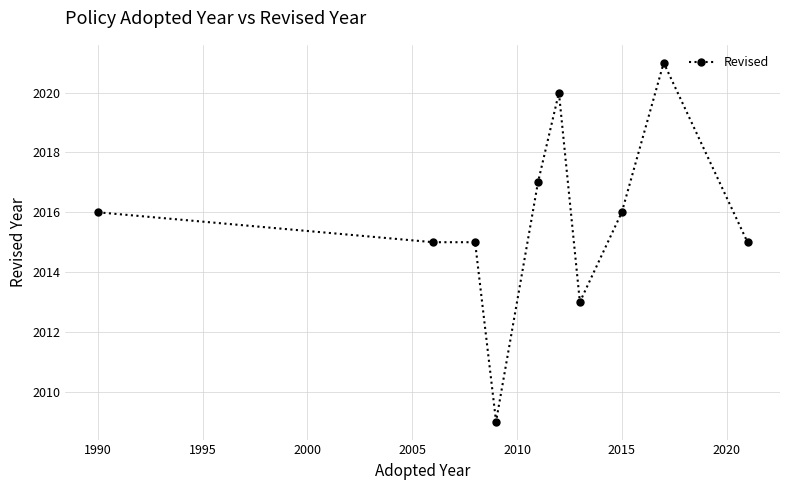

Reading left to right, what are all the values shown in this chart?

2016	2015	2015	2009	2017	2020	2013	2016	2021	2015